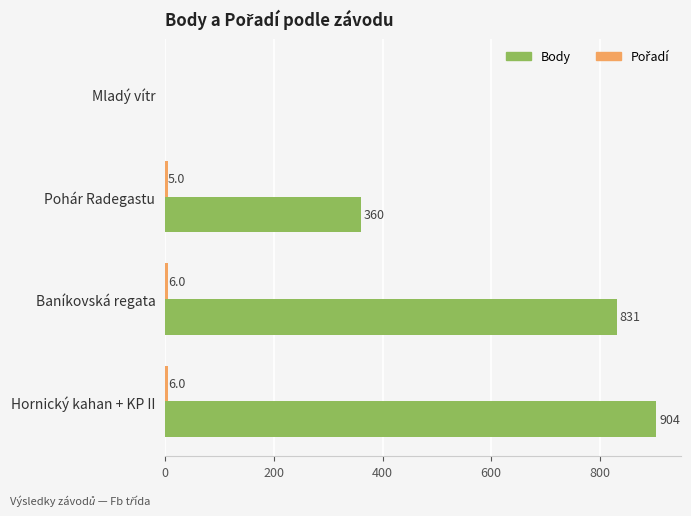

Between Mladý vítr and Hornický kahan + KP II, which series saw the biggest shift?

Body